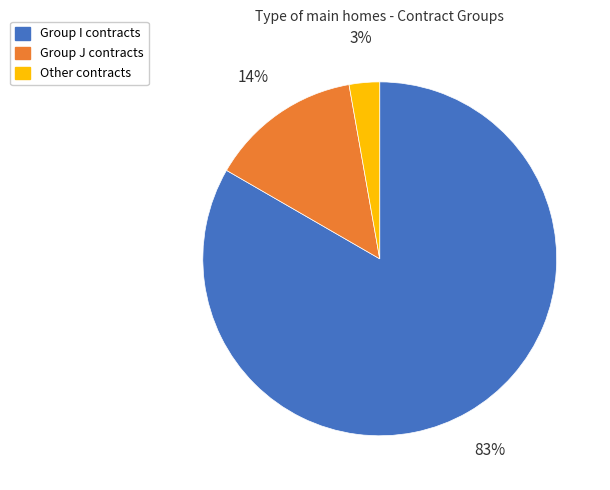

To the nearest percent, what percentage of the pie is Group J contracts?

14%